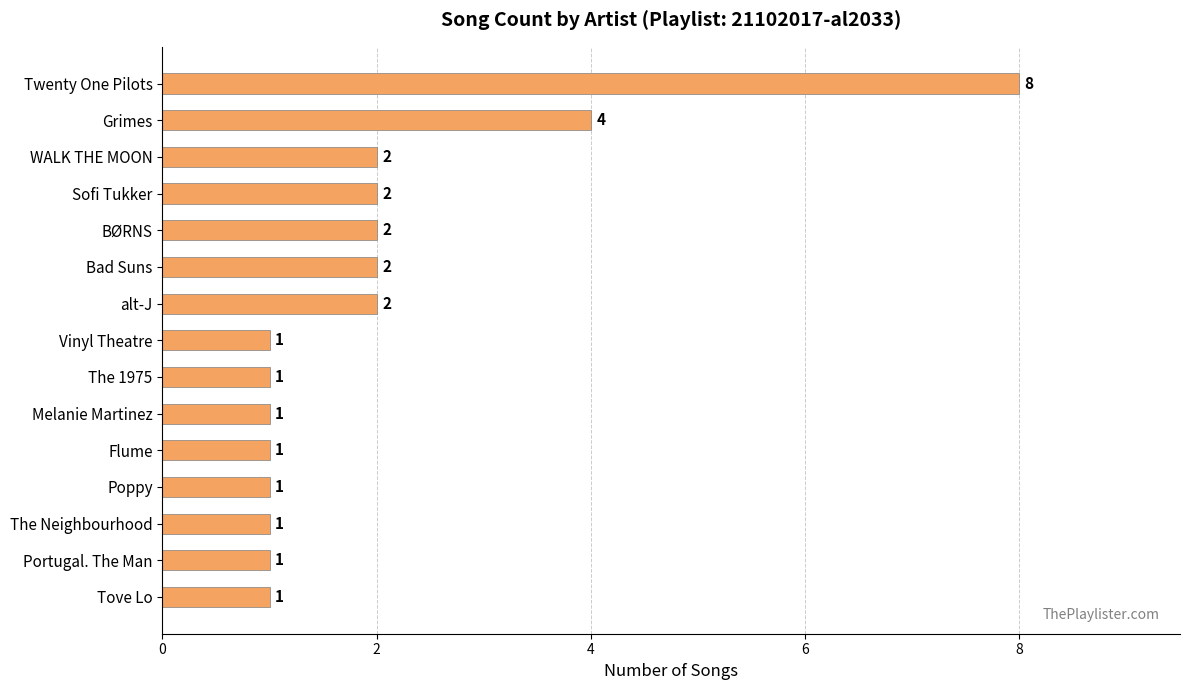

What is the greatest value displayed?

8